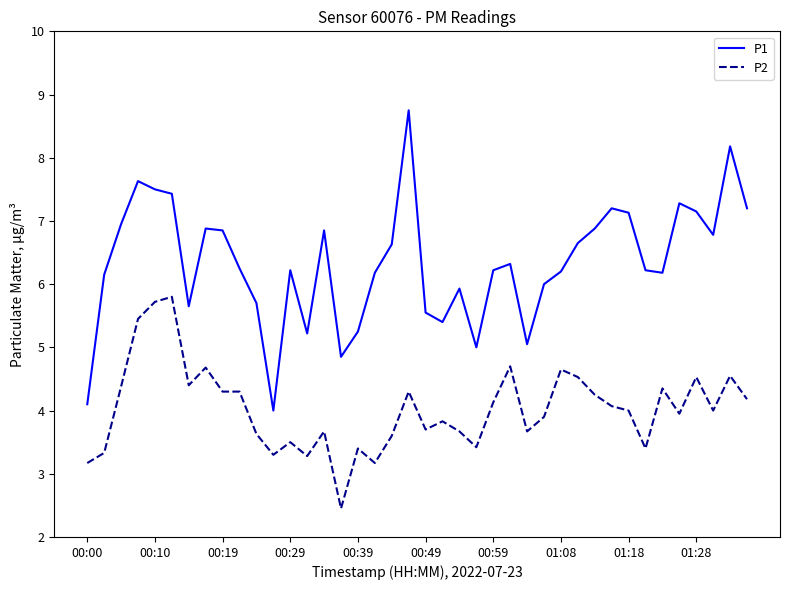

Rank the series by their average value, from lowest to highest.

P2, P1